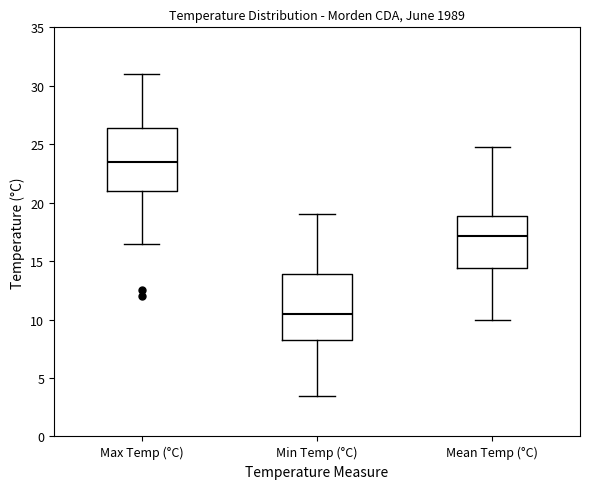

Where is the upper edge of the box for Max Temp (°C) on the y-axis? The values are not printed on the chart, so give them approximately, as read against the axis.

26.5